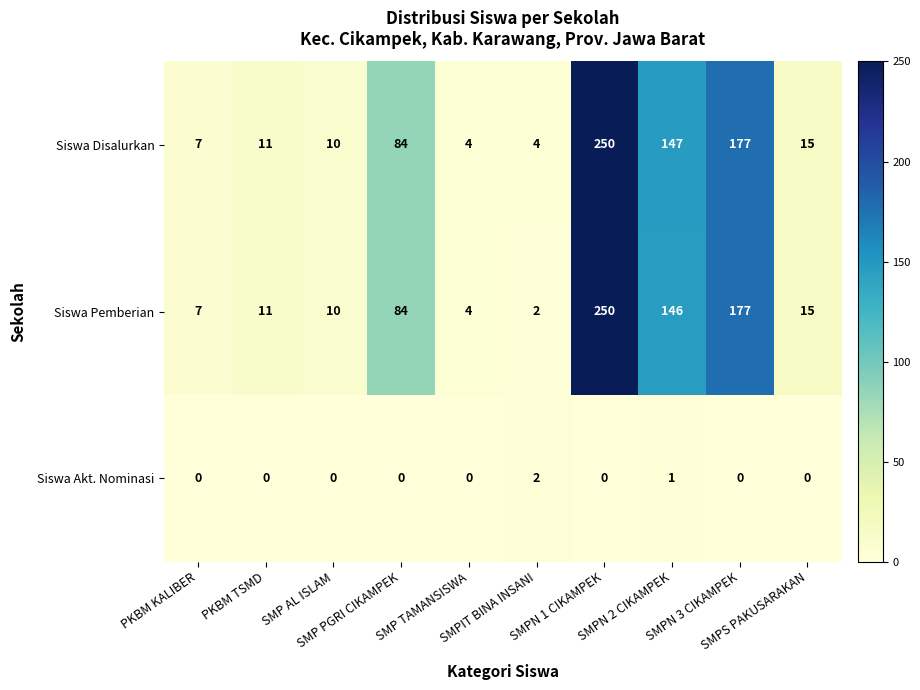

How many series are shown in this chart?

3